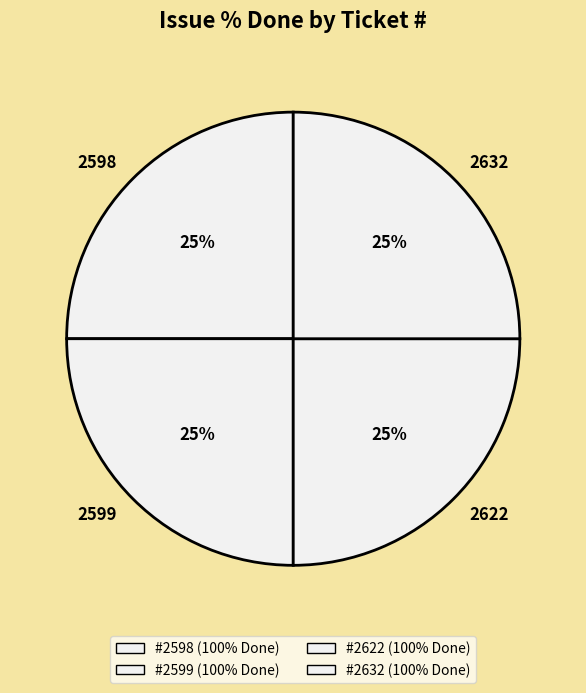

To the nearest percent, what is the average slice percentage?

25%